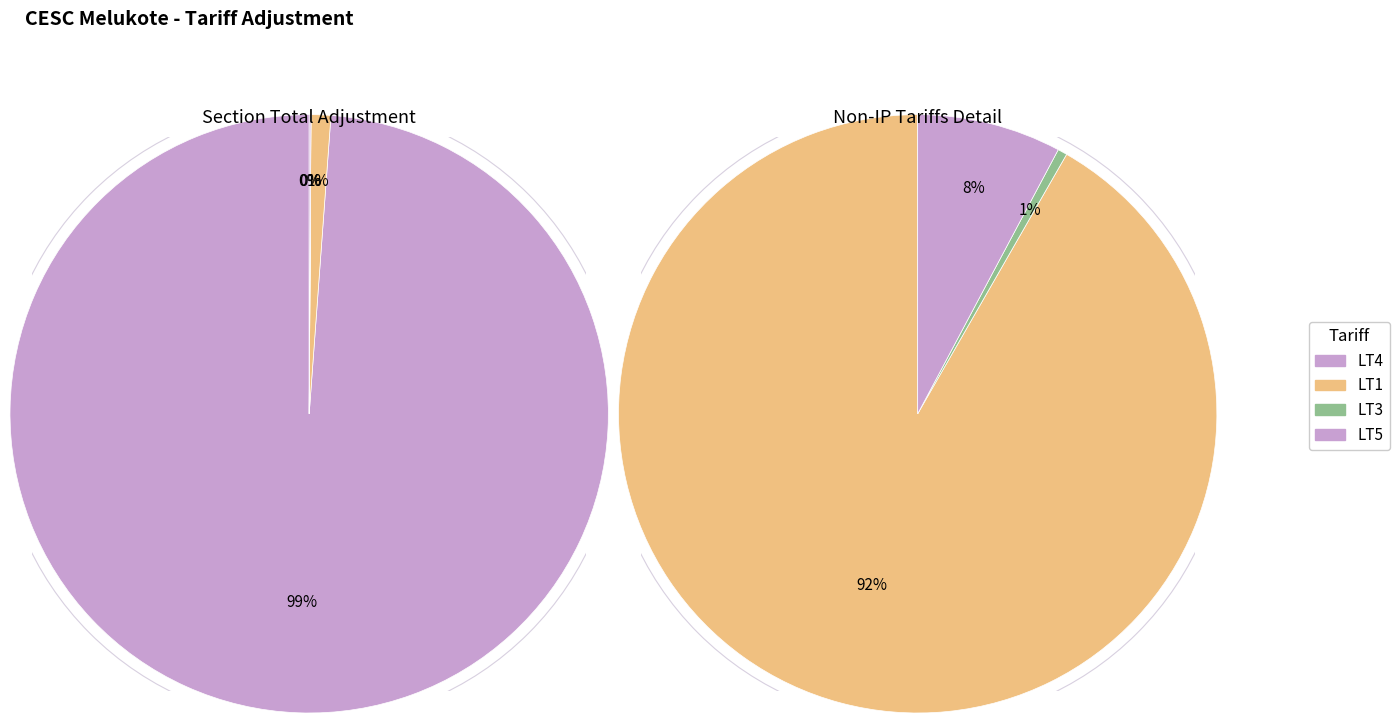

To the nearest percent, what percentage of the pie is LT1?

1%